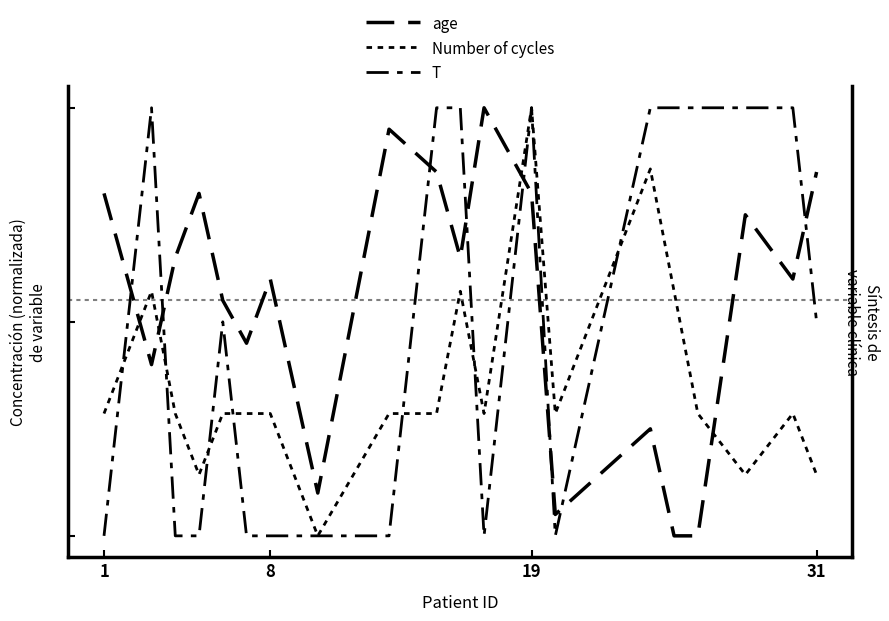

True or false: Number of cycles has a value of 0.1 at 1.

False